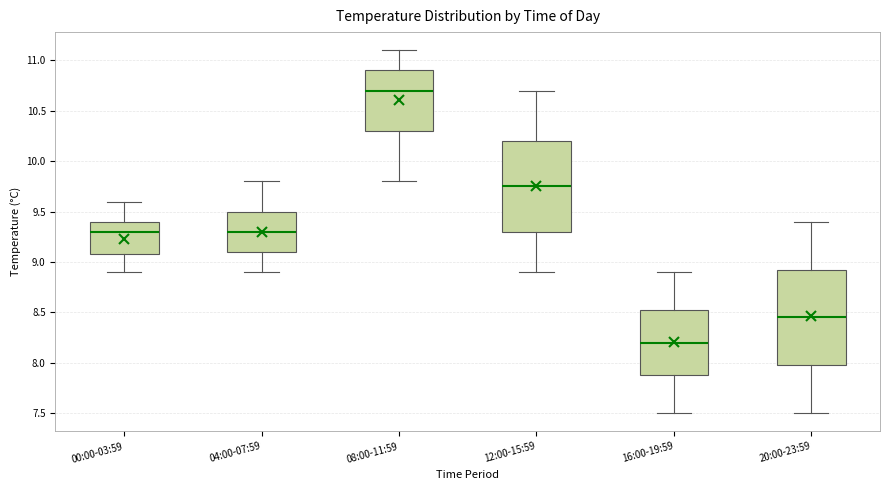

Which box is the tallest, from its lower edge to its upper edge?

20:00-23:59